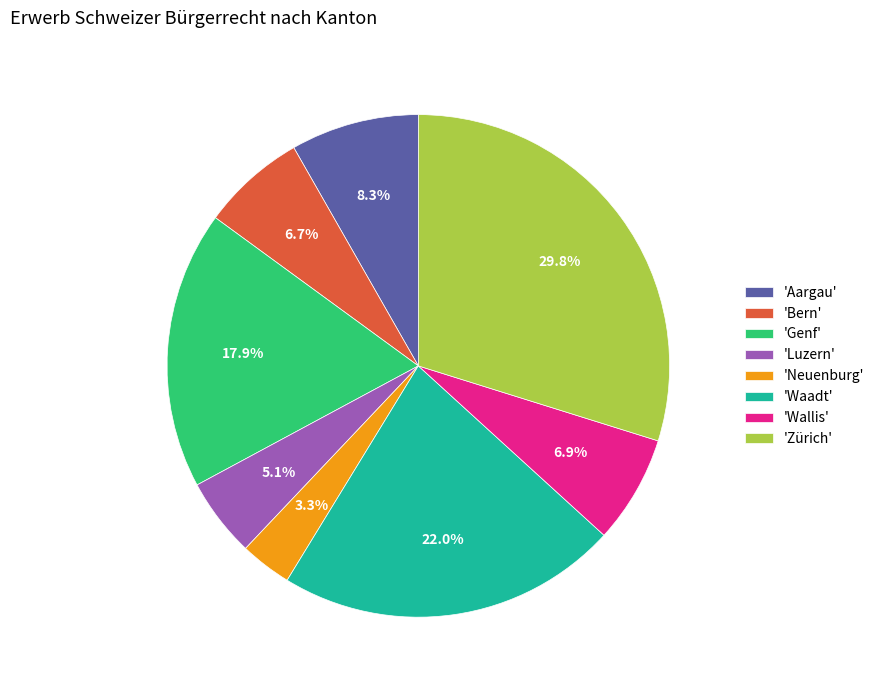

Which category has the biggest portion of the pie?

'Zürich'